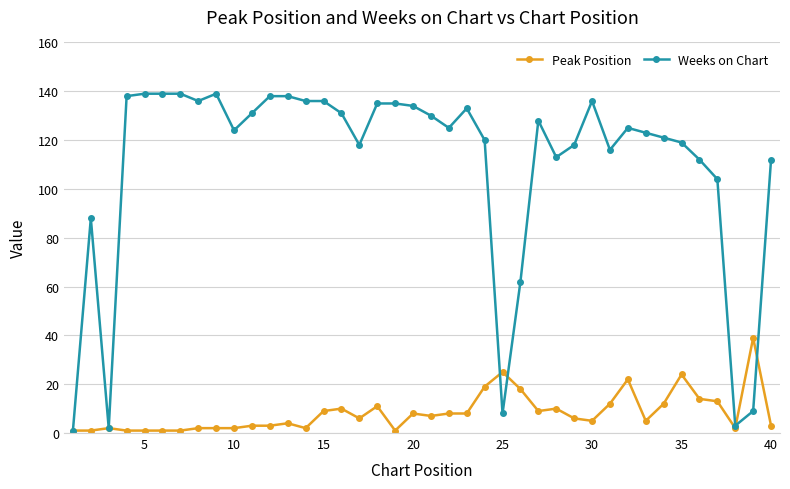

After their last crossing, which series has the higher values: Peak Position or Weeks on Chart?

Weeks on Chart